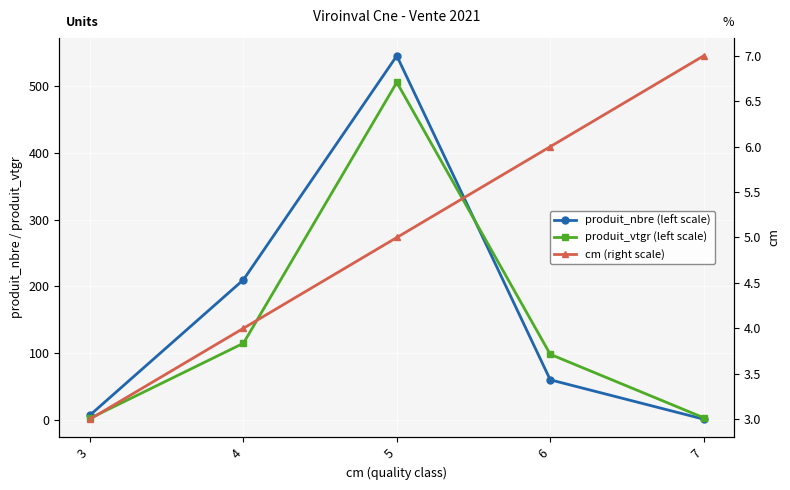

Is the value of produit_nbre (left scale) at 5 greater than the value of produit_vtgr (left scale) at 7?

Yes